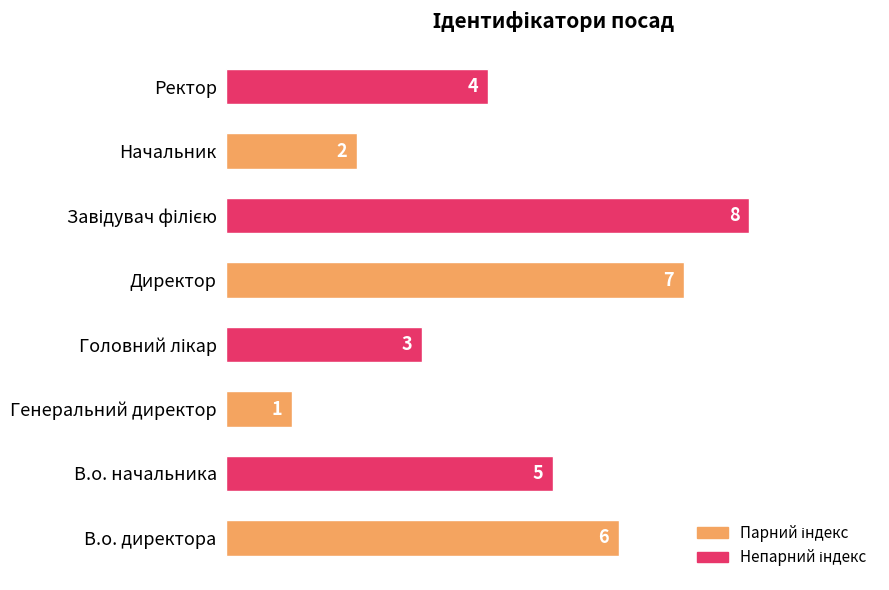

What is the difference between the second highest and minimum values?

6